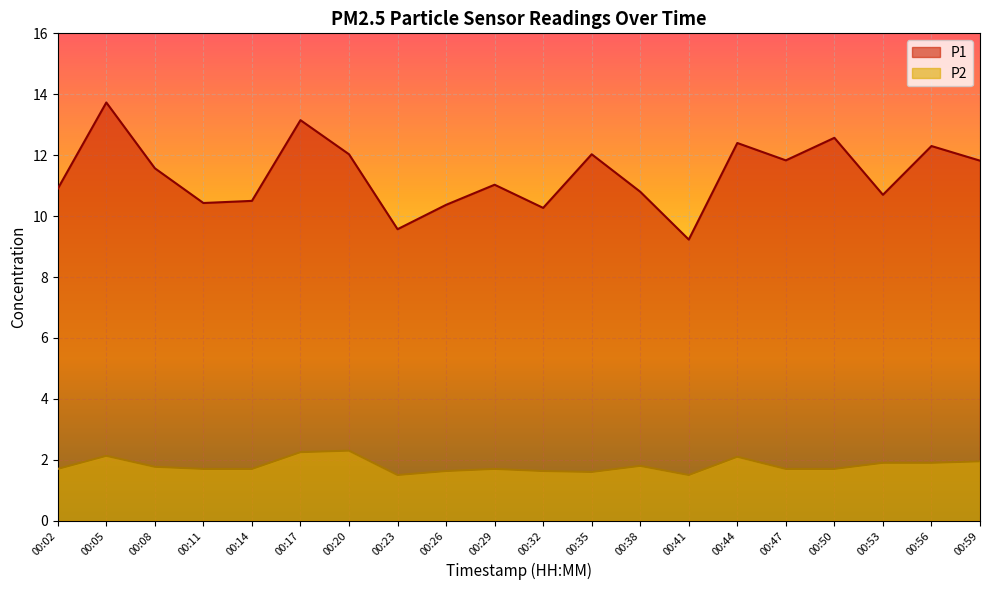

True or false: P1 and P2 cross at least once.

False